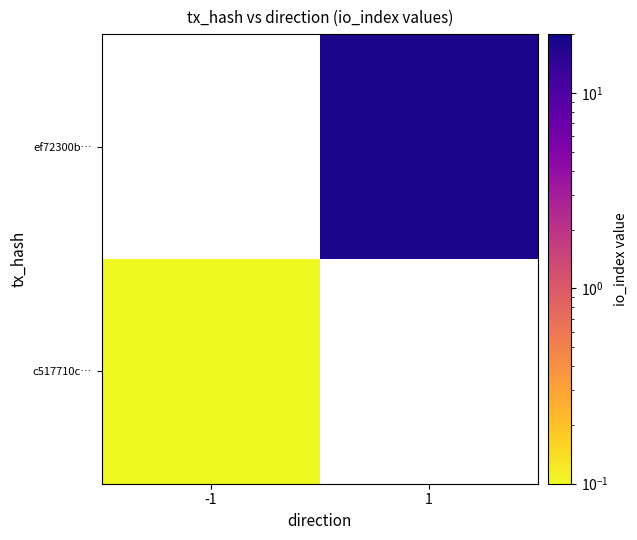

Rank the categories by ef72300b… value from lowest to highest.

-1, 1